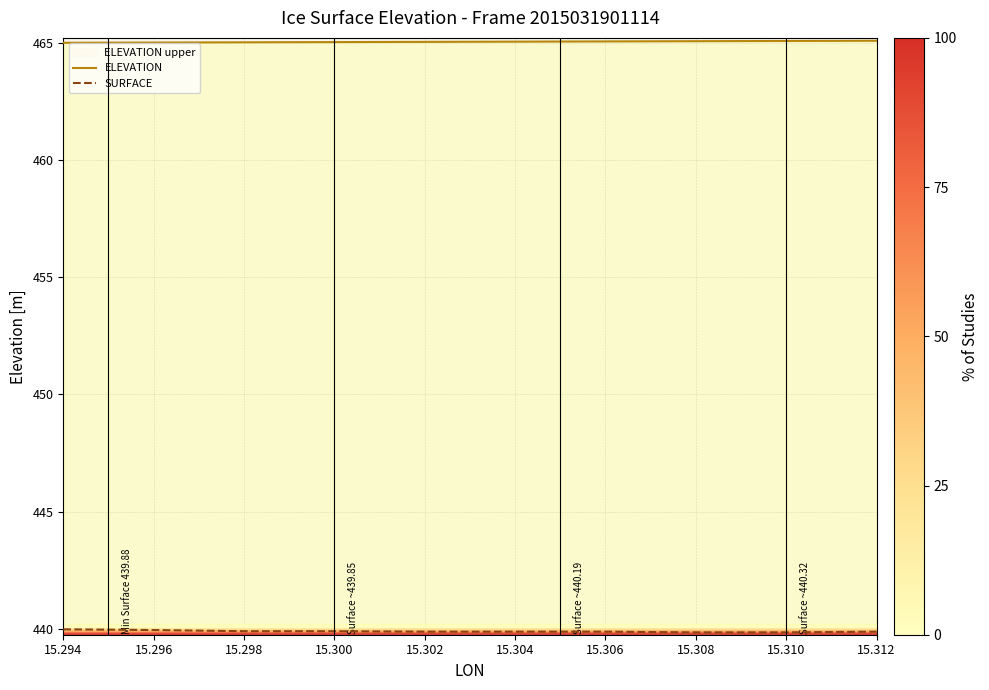

Which has a higher value, 15.302 or 15.296?

15.302